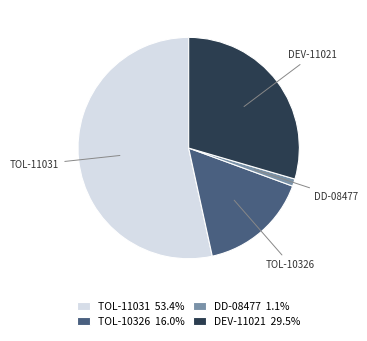

True or false: DEV-11021 accounts for 30% of the total.

True